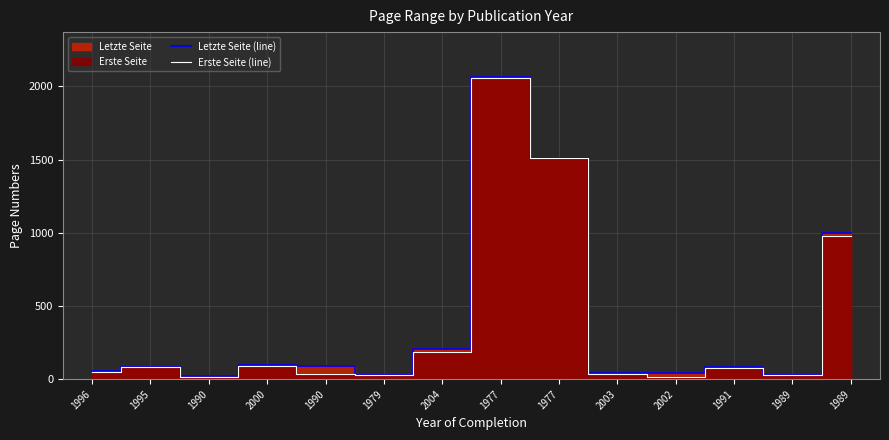

The value of Letzte Seite (line) at 1989 is 55. True or false?

False